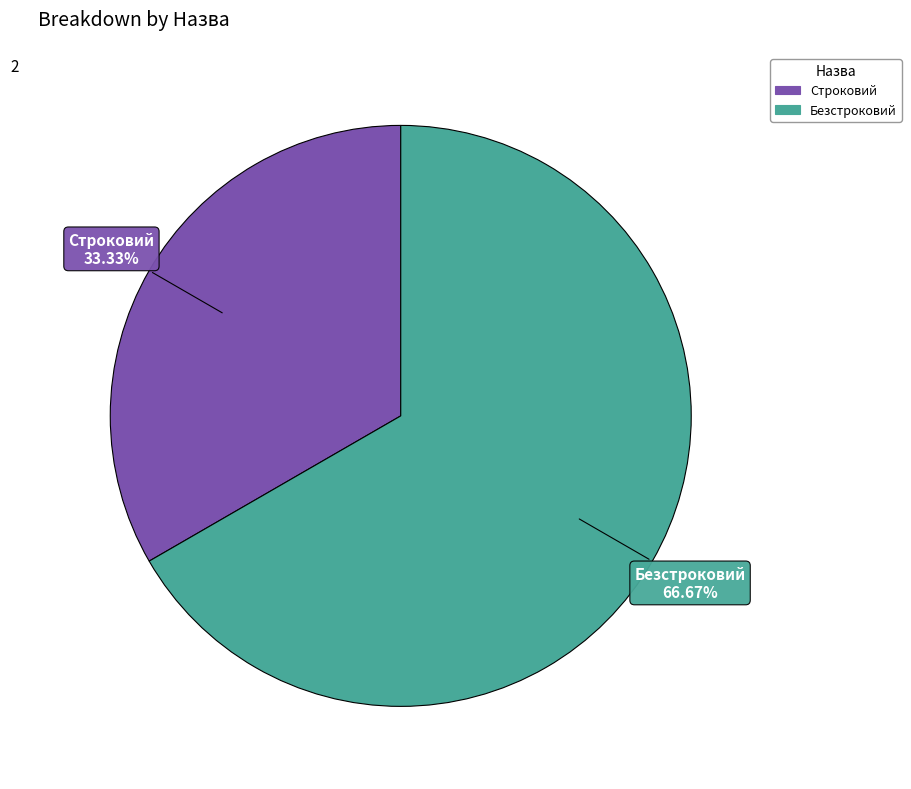

Is it true that Строковий is 33% of the pie?

True